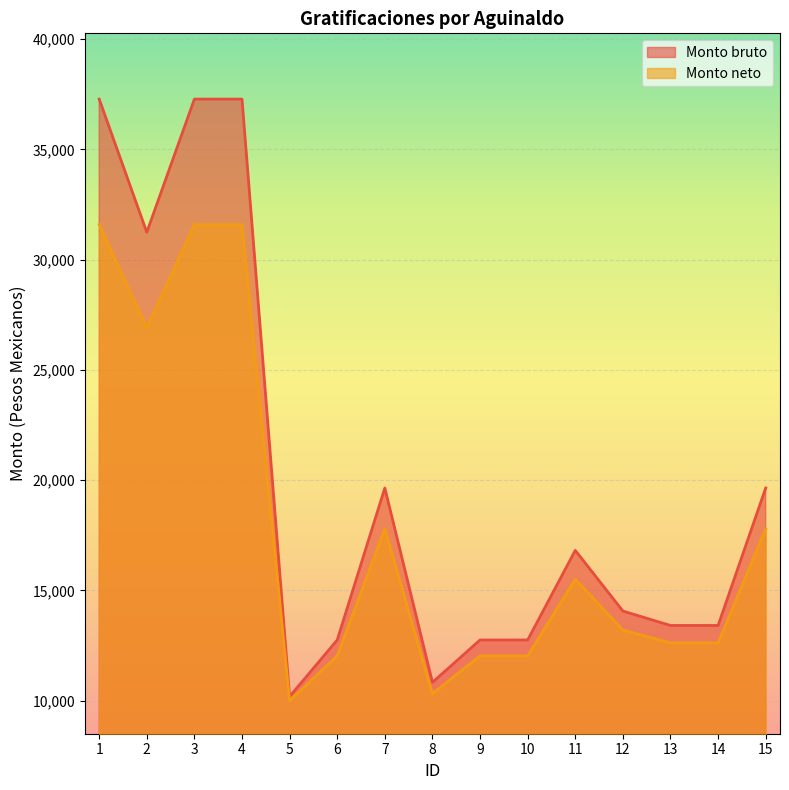

The value of Monto bruto at 9 is 12750.6. True or false?

True